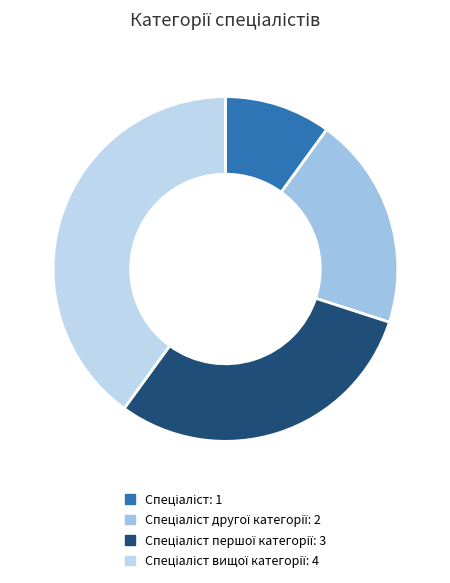

How many segments does this pie chart have?

4